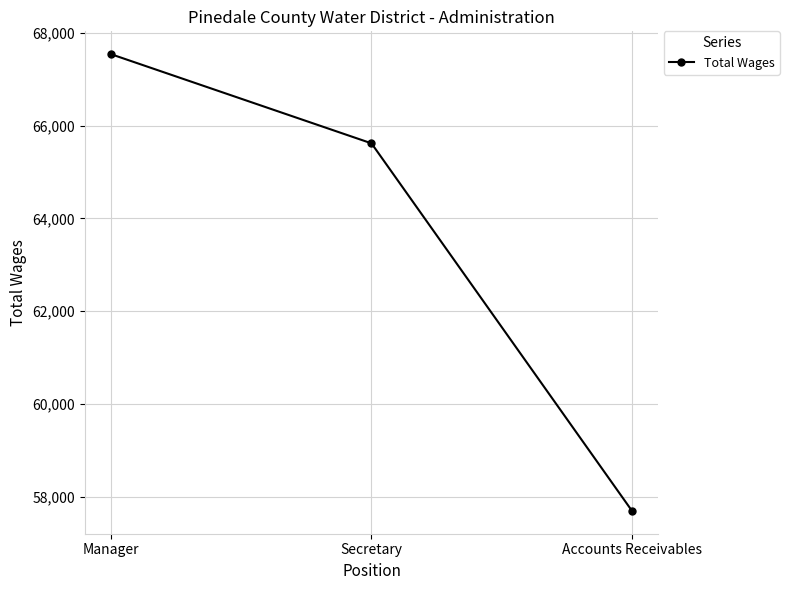

What is the difference between the maximum and minimum values?

9845